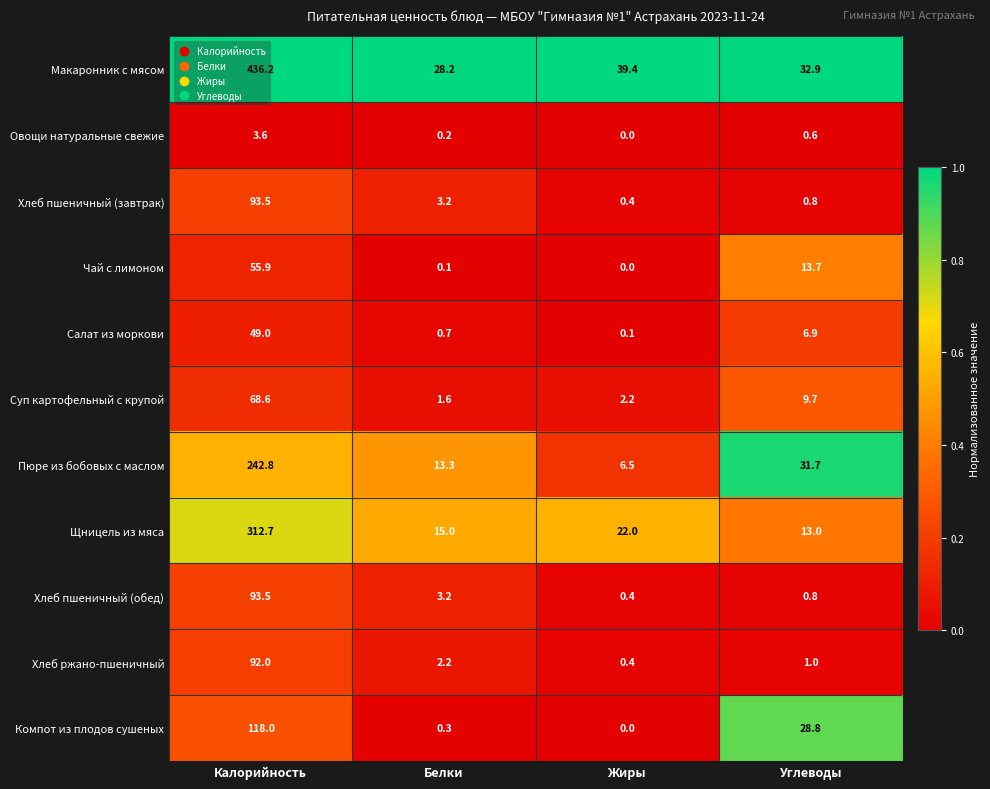

Which series has the largest range (max minus min)?

Макаронник с мясом